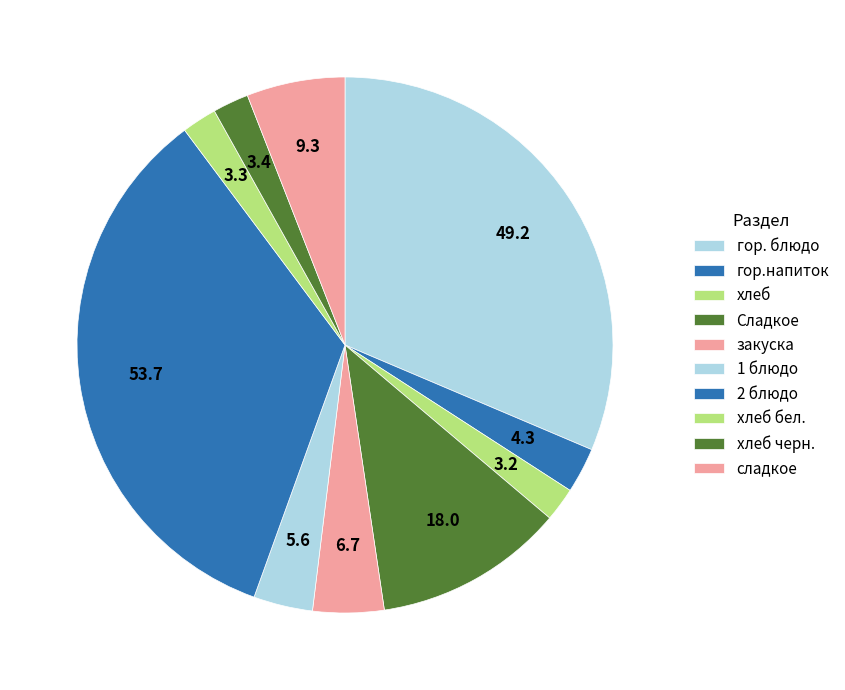

What percentage do хлеб and хлеб бел. together represent?

4.1%